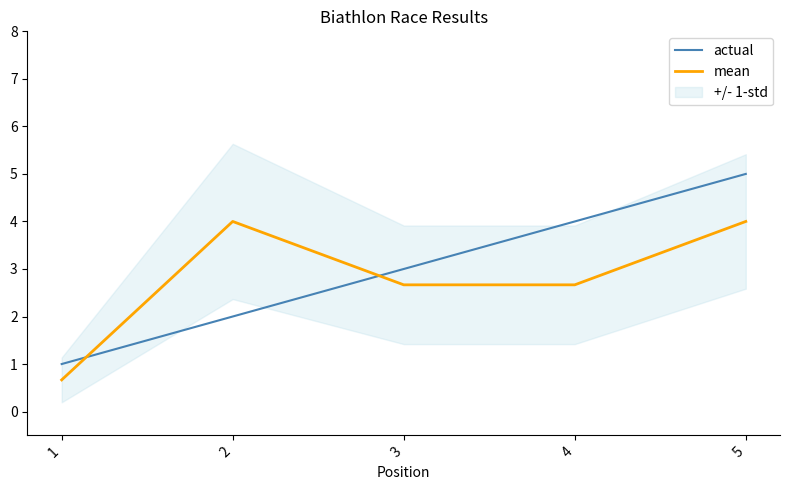

List the series in order of their overall mean, lowest first.

mean, actual